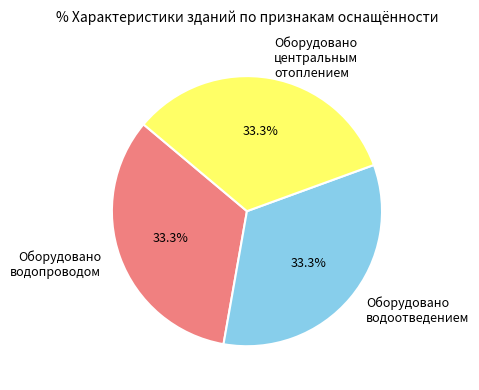

How many segments does this pie chart have?

3